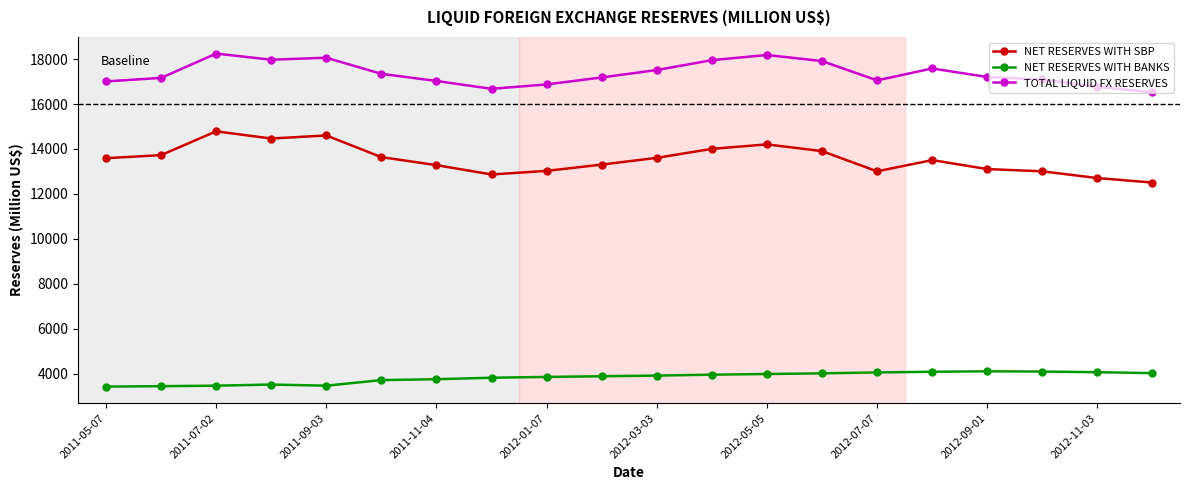

What is the value of the TOTAL LIQUID FX RESERVES point at the 7th from the left?

17028.8